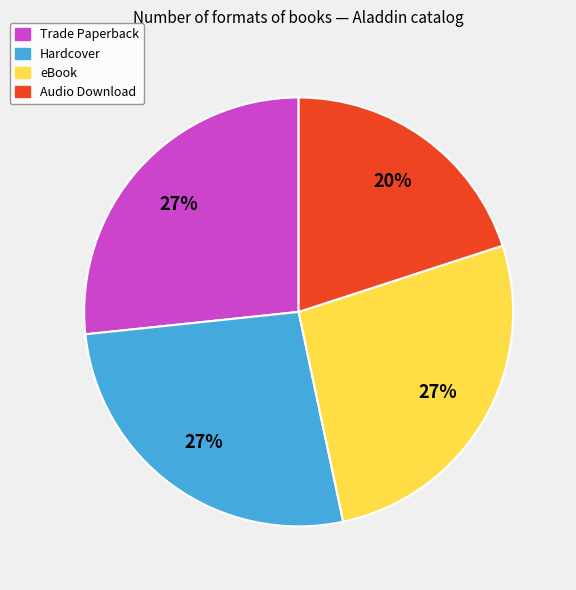

How many slices are in this pie chart?

4